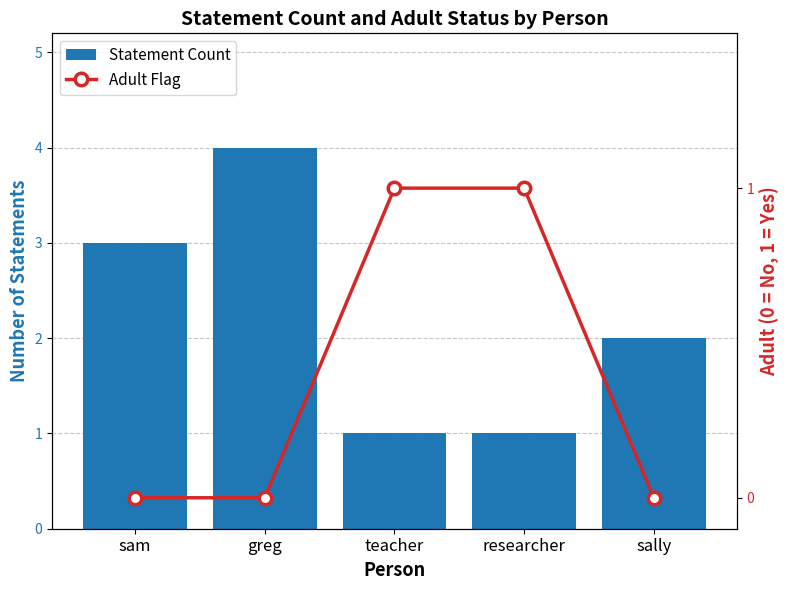

At which category is the sum across all series the highest?

greg